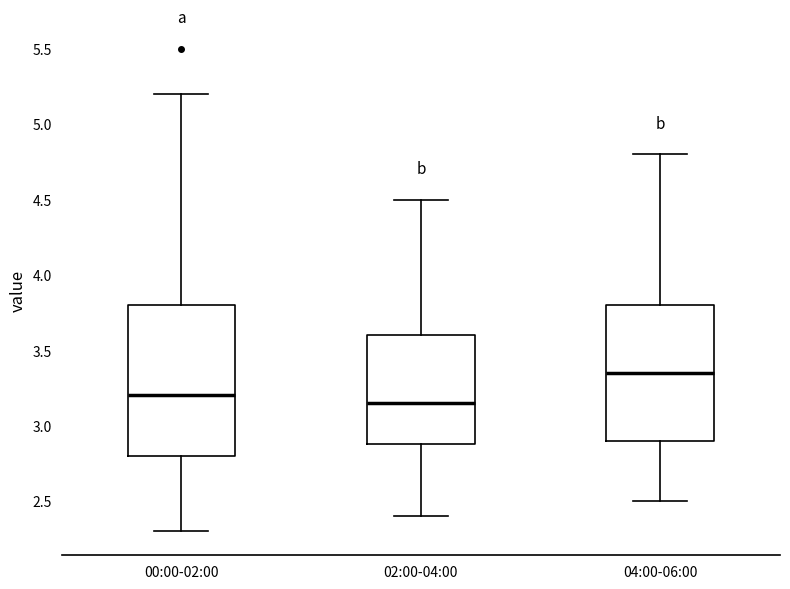

Comparing the boxes themselves (not the whiskers), which one is the tallest?

00:00-02:00